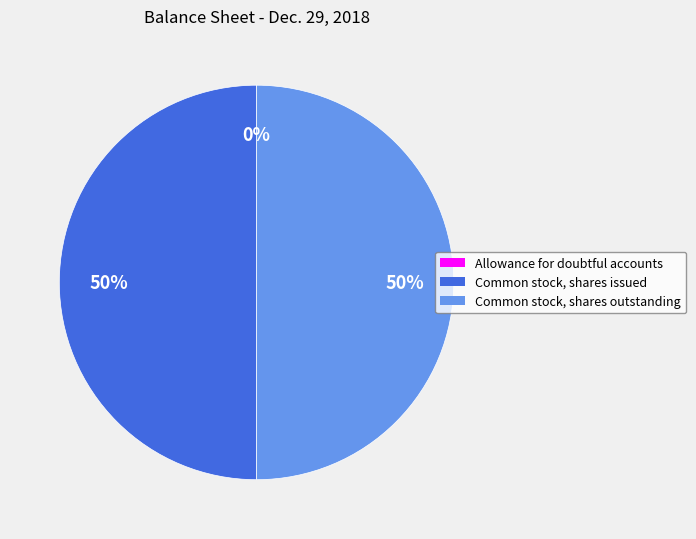

To the nearest percent, what is the average slice percentage?

33%